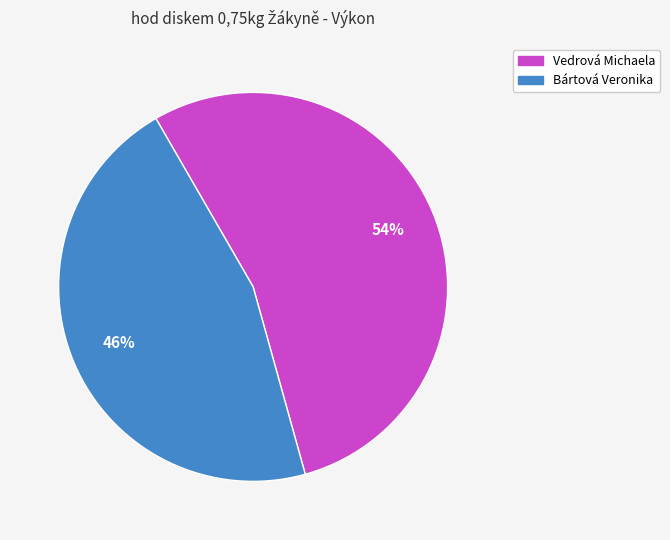

Do Vedrová Michaela and Bártová Veronika together represent more than half of the pie?

Yes